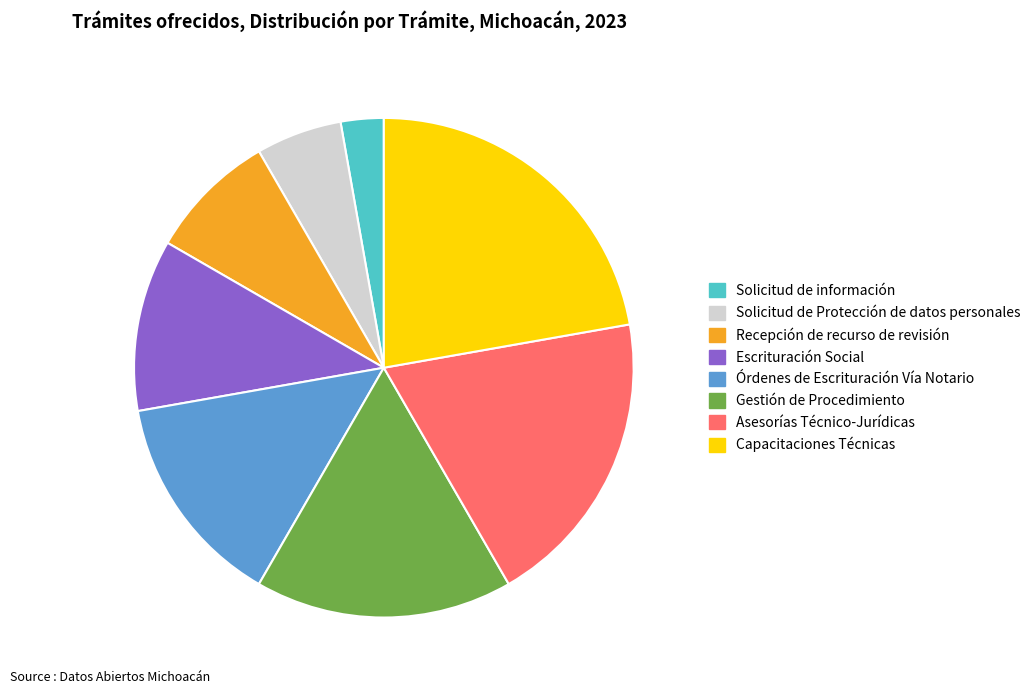

Rank the categories by value from highest to lowest.

Capacitaciones Técnicas, Asesorías Técnico-Jurídicas, Gestión de Procedimiento, Órdenes de Escrituración Vía Notario, Escrituración Social, Recepción de recurso de revisión, Solicitud de Protección de datos personales, Solicitud de información